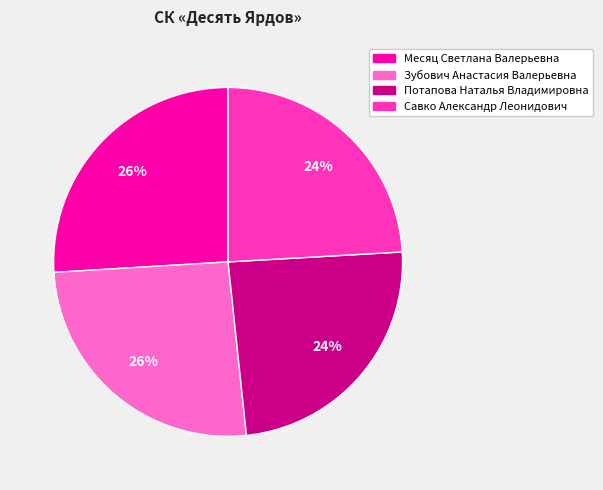

Approximately how many times larger is the value at Савко Александр Леонидович compared to Месяц Светлана Валерьевна?

0.9